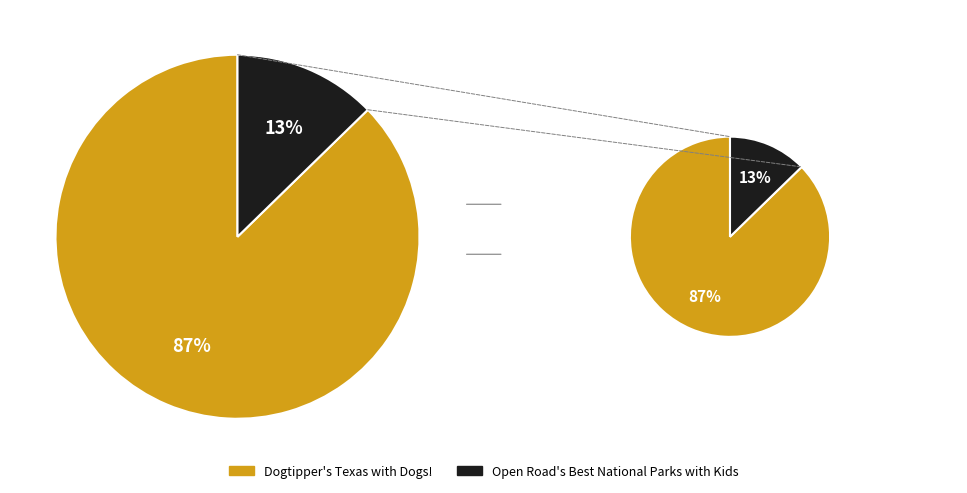

Combined, what portion of the pie is Open Road's Best National Parks with Kids and Dogtipper's Texas with Dogs!?

100.0%